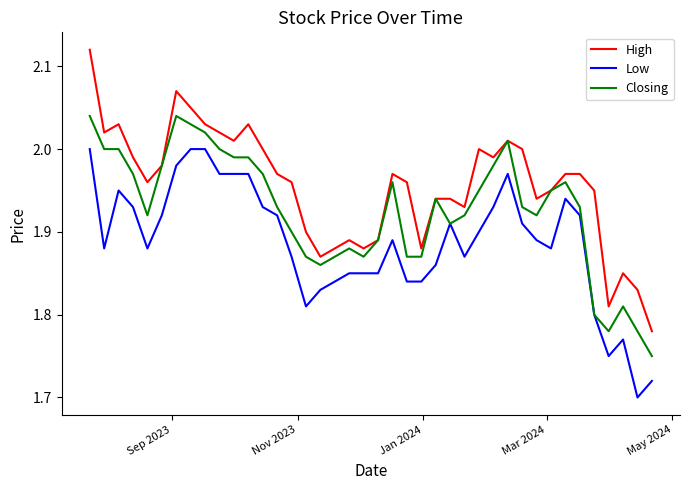

Rank the series by their maximum value, from highest to lowest.

High, Closing, Low